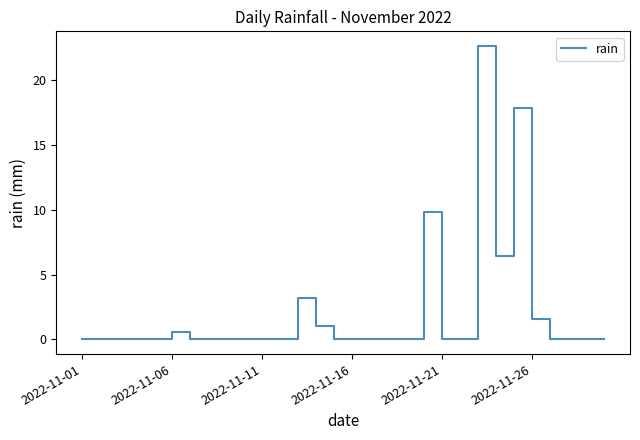

What is the maximum value shown in the chart?

22.6